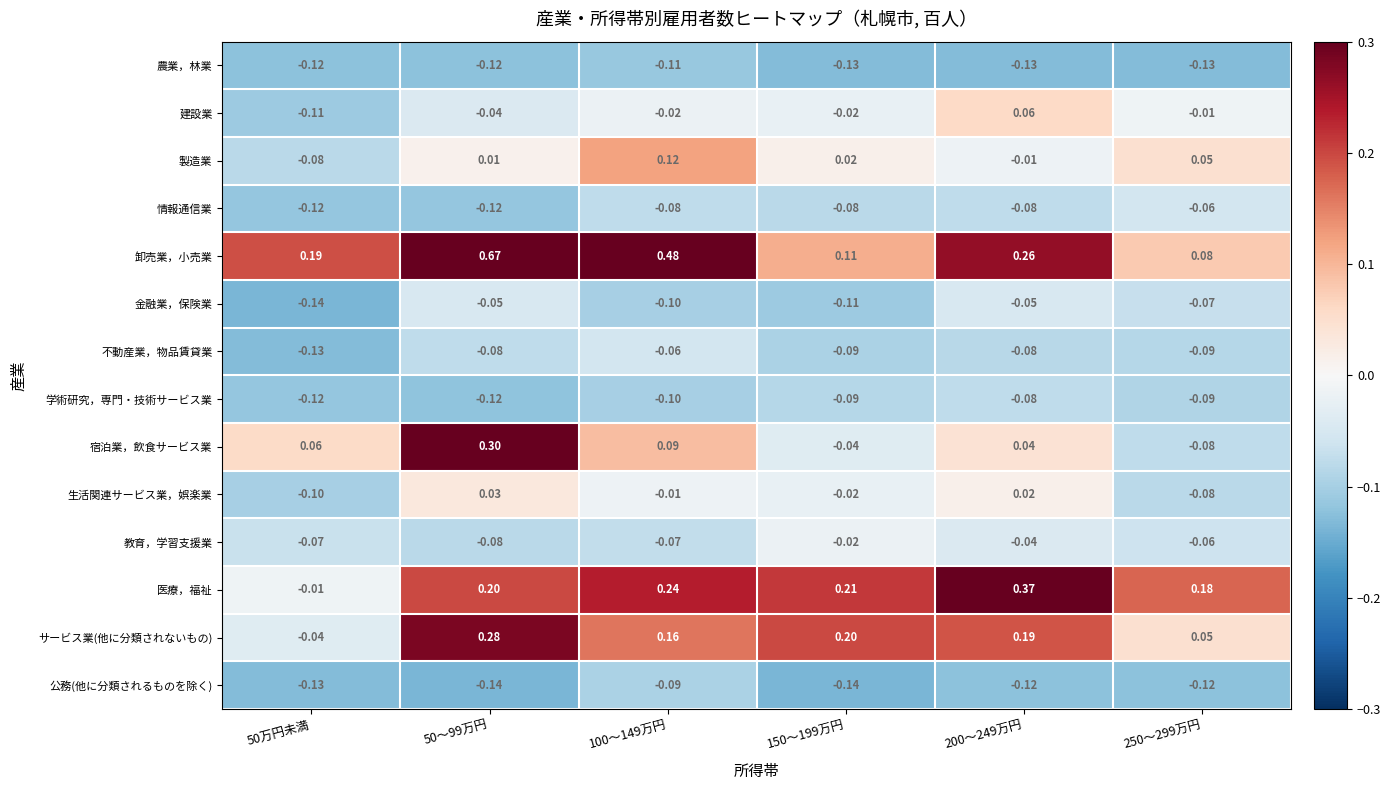

Is the value of 医療，福祉 at 150～199万円 greater than the value of 学術研究，専門・技術サービス業 at 50万円未満?

Yes